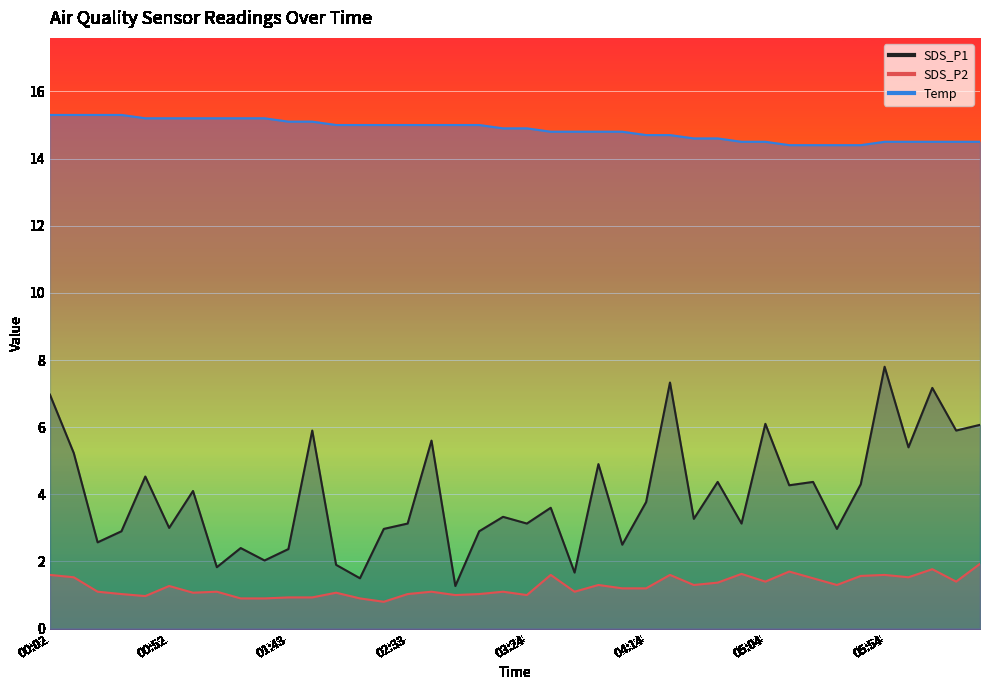

At which label is SDS_P1 closest to 4?

01:02